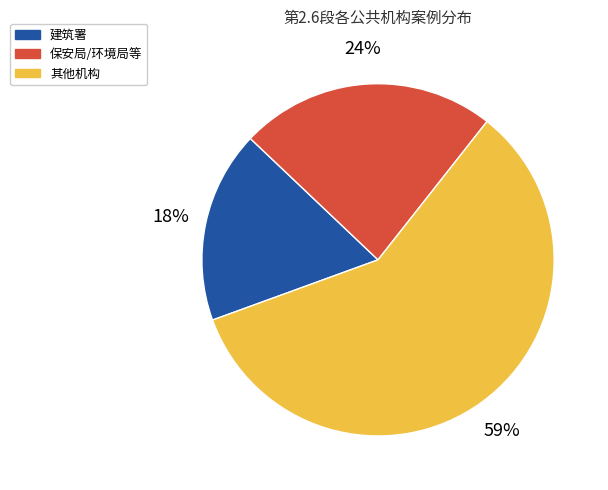

Which has a higher value, 其他机构 or 建筑署?

其他机构